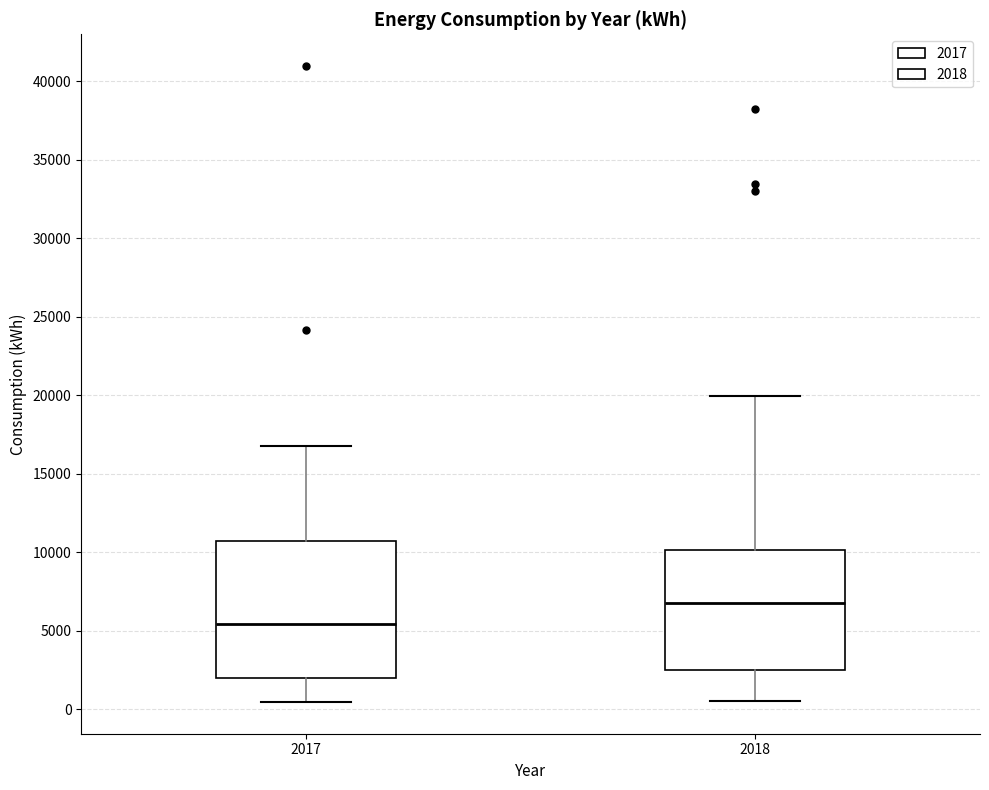

Where does the median line of the box at x = 2017 sit on the y-axis? The values are not printed on the chart, so give them approximately, as read against the axis.

5500